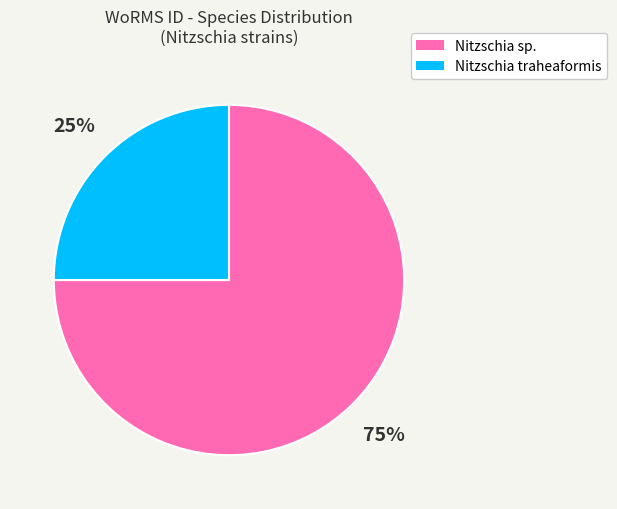

Does any single category account for the majority?

Yes